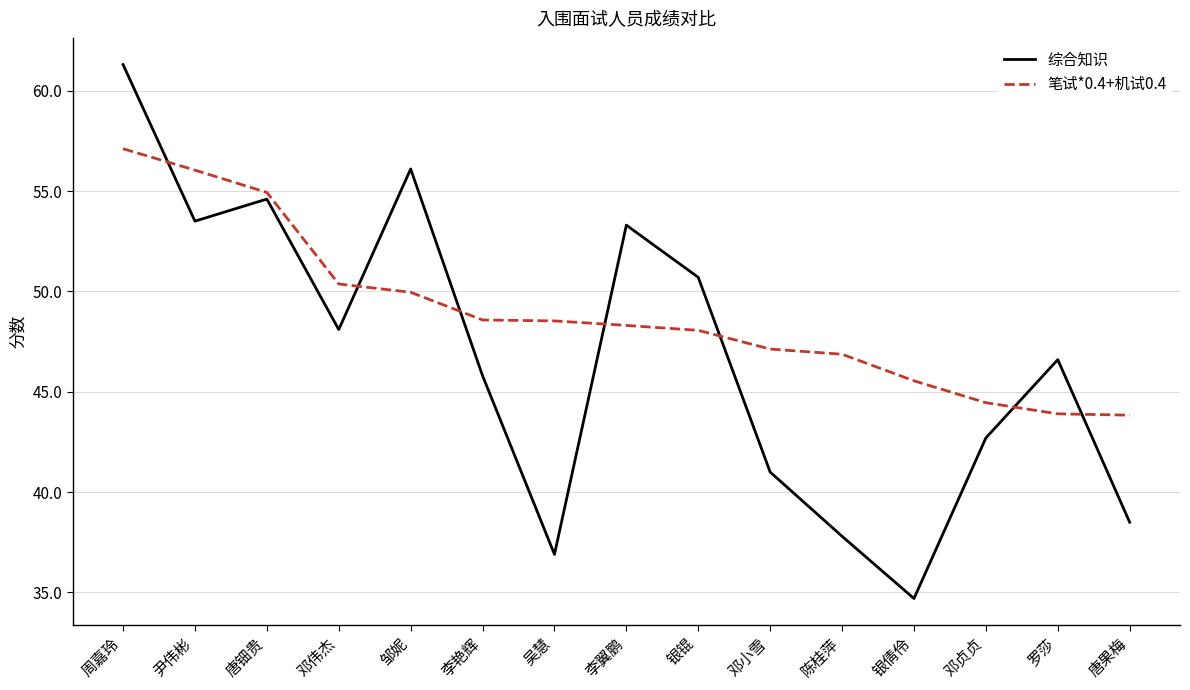

What is the highest value of the 综合知识 series?

61.3